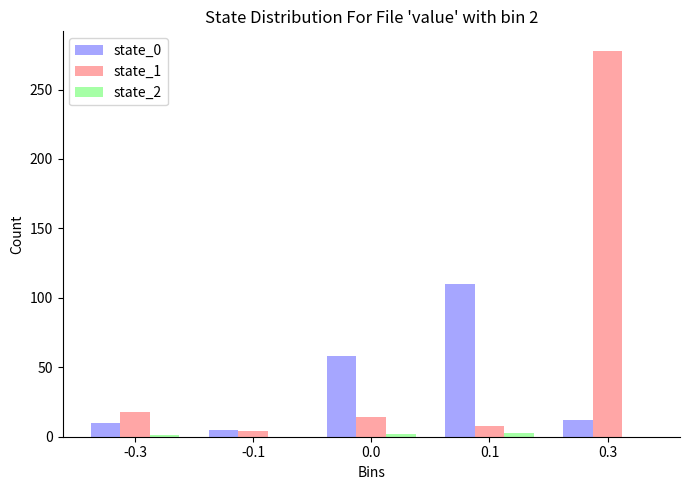

At which category is the sum across all series the highest?

0.3